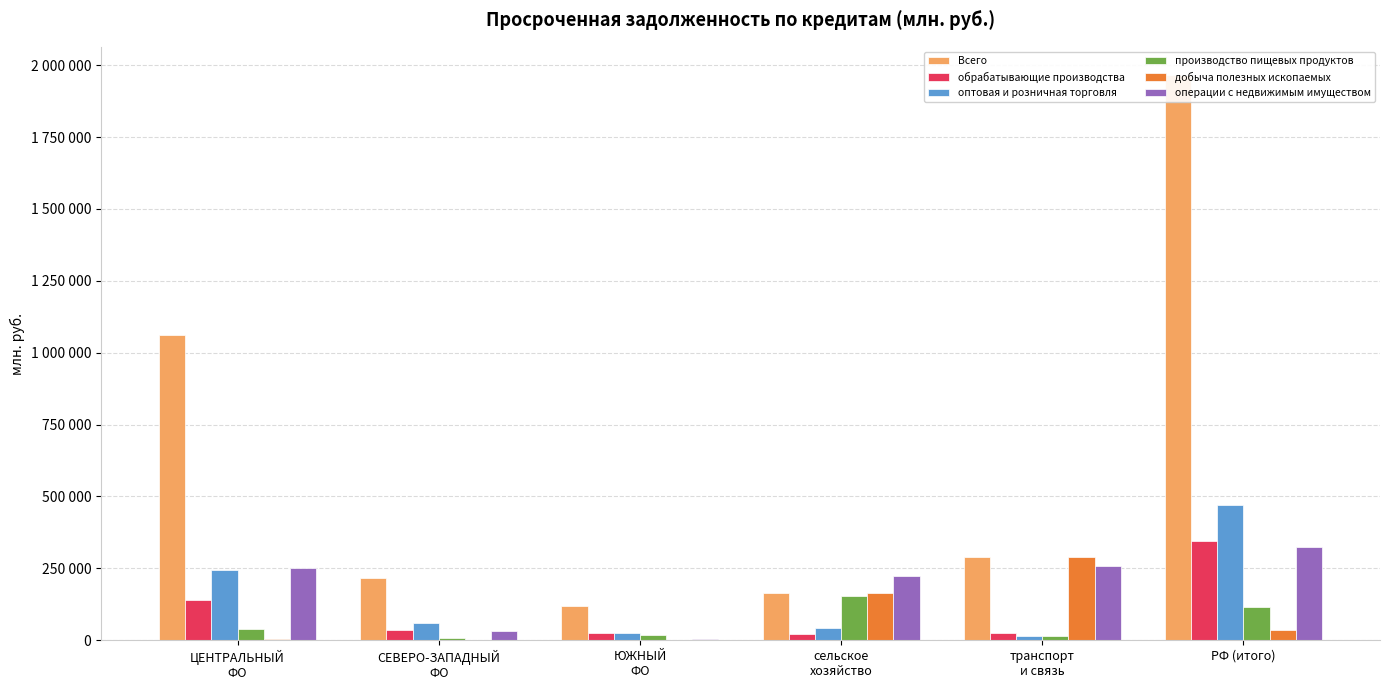

True or false: операции с недвижимым имуществом has a value of 259798 at транспорт
и связь.

True